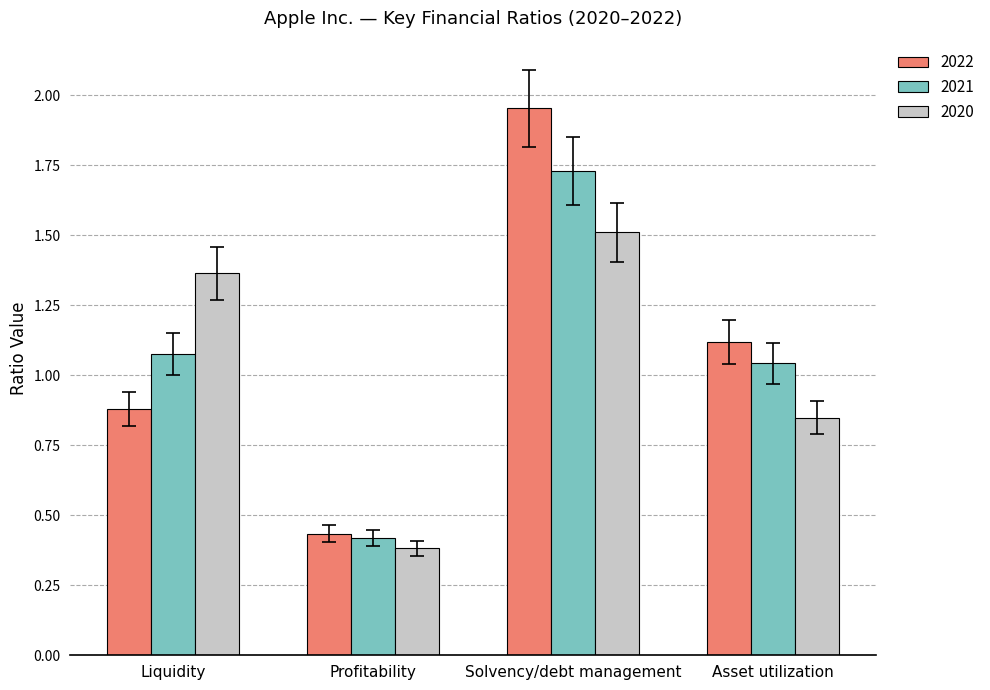

Which category has the highest value across all series?

Solvency/debt management